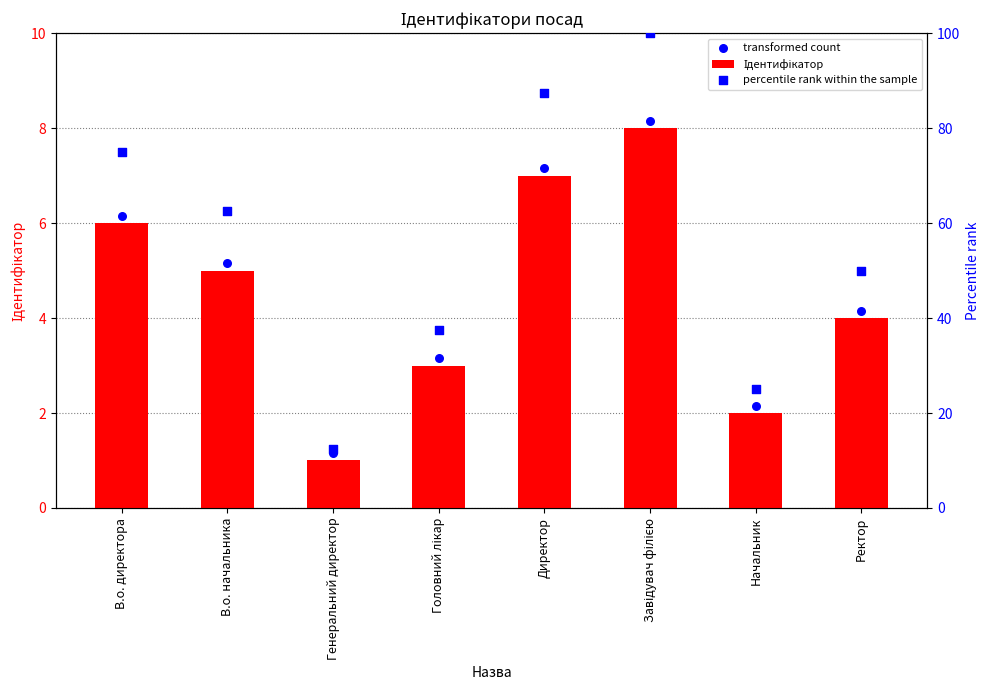

Is the value of percentile rank within the sample at Начальник greater than the value of transformed count at Начальник?

Yes